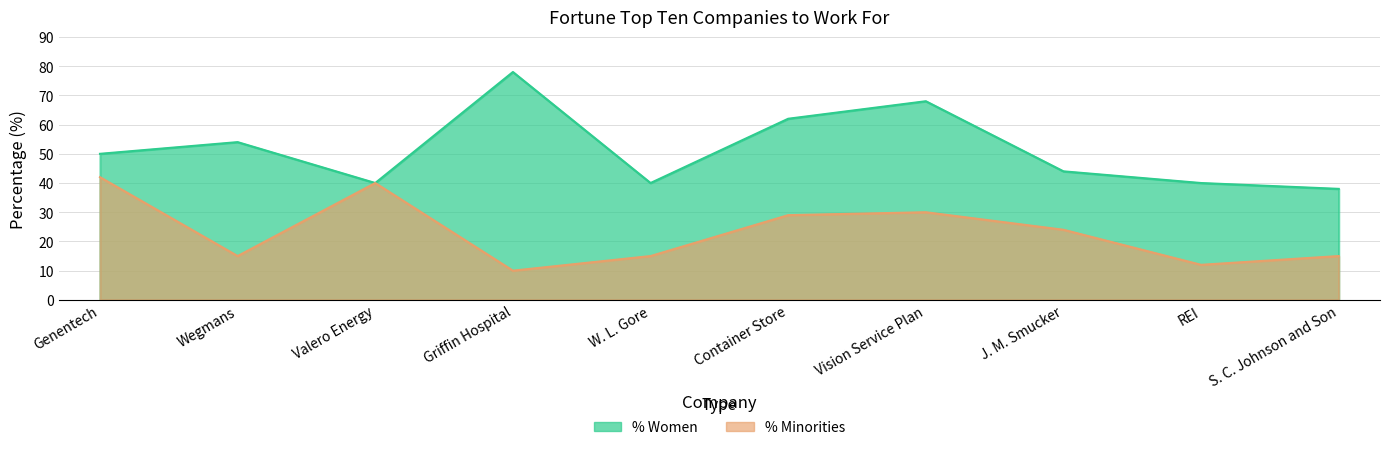

How many interior local valleys does the % Women series have?

2